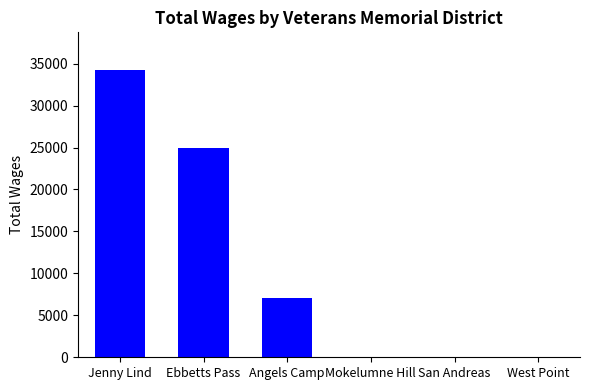

Is it true that the value at San Andreas is 0?

True